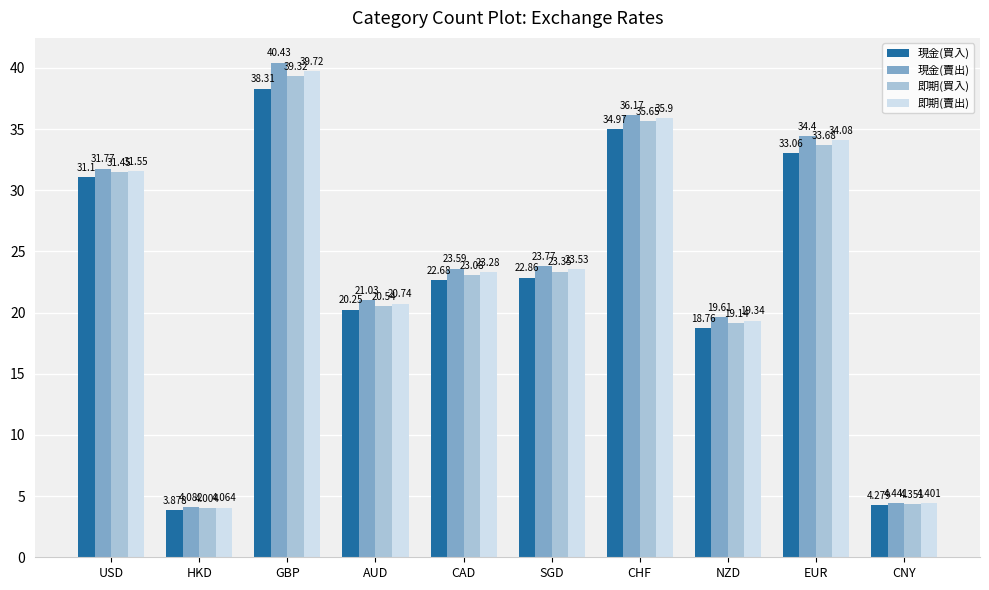

True or false: 現金(買入) has a value of 31.1 at USD.

True